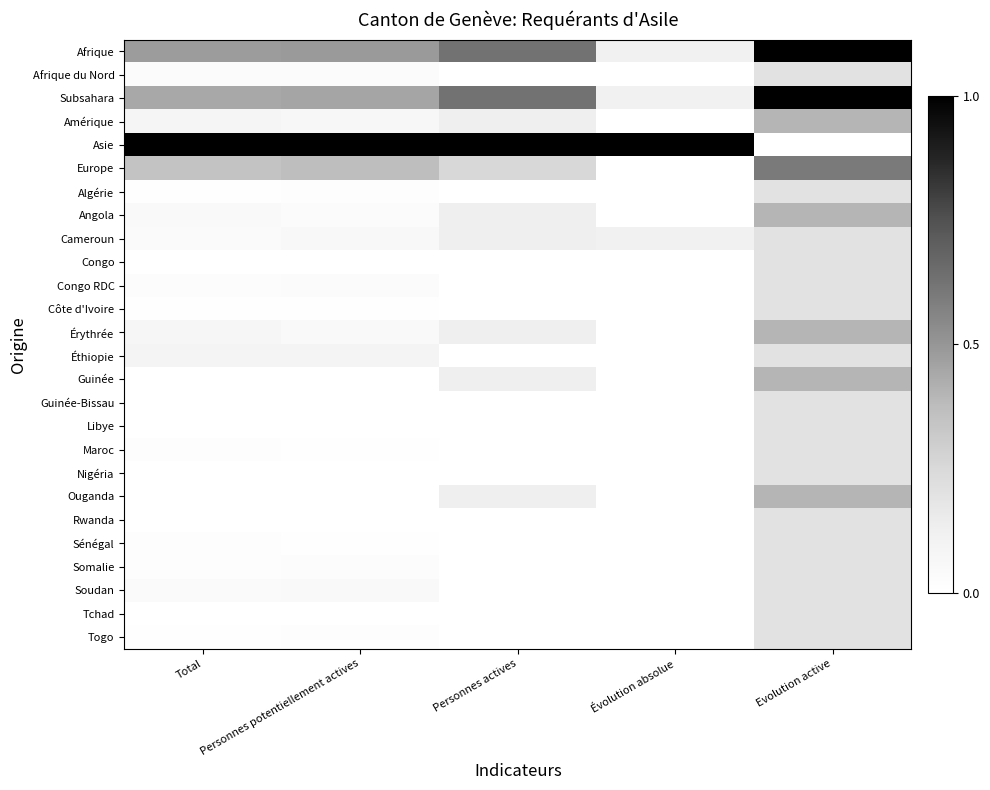

What is the total value across all series at Personnes potentiellement actives?

2.8